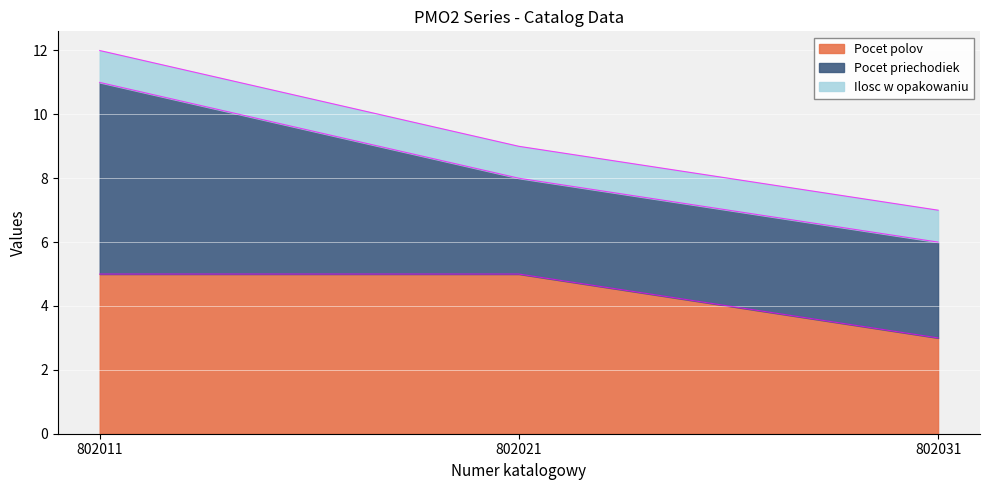

Is it true that Pocet polov equals 5 at 802011?

True